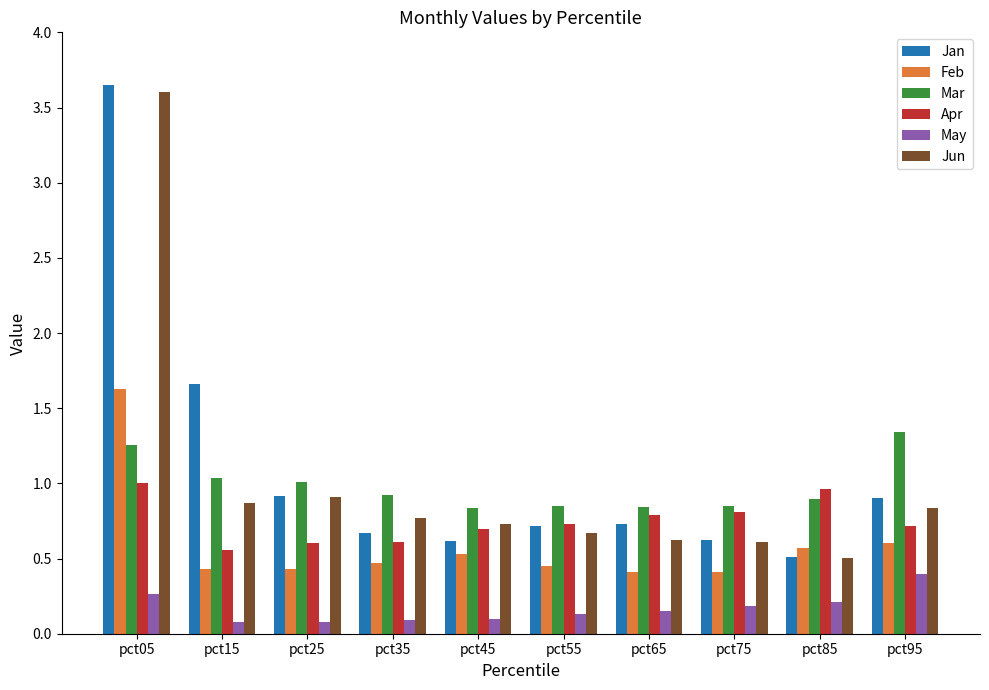

What is the difference between the second highest and second lowest values in the May series?

0.2